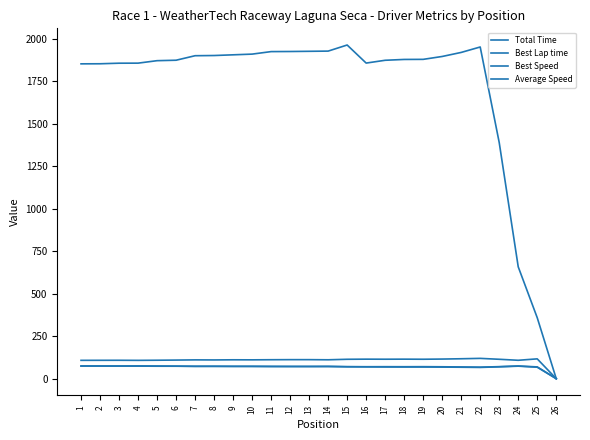

What is the difference between the highest and lowest values at 5?

1796.6